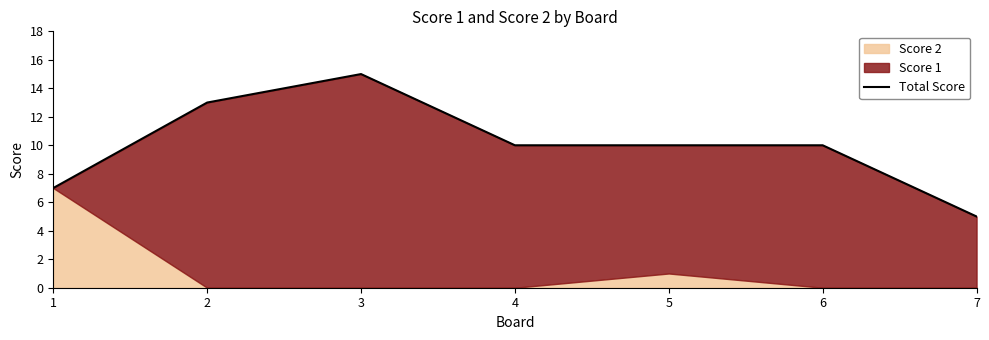

Where is the first local maximum?

3